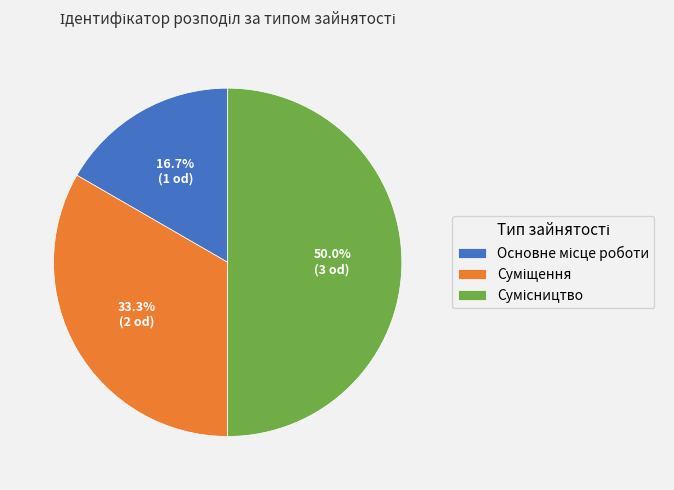

What percentage is the Сумісництво slice, to the nearest percent?

50%